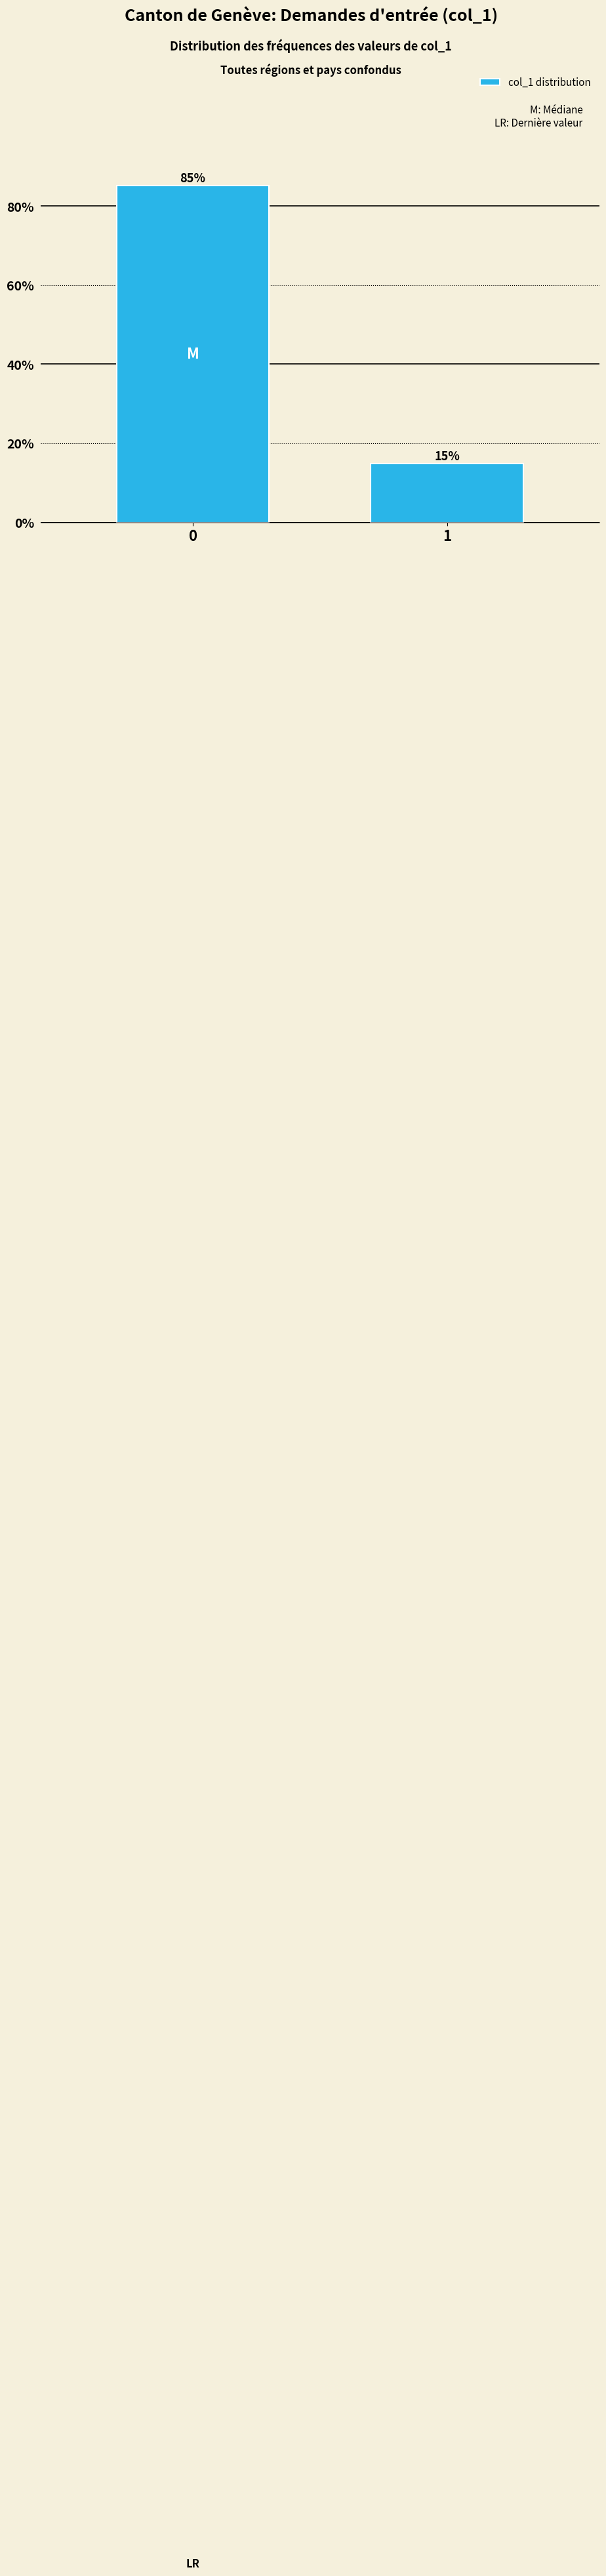

What is the value of the 1st bar from the left?

85.2